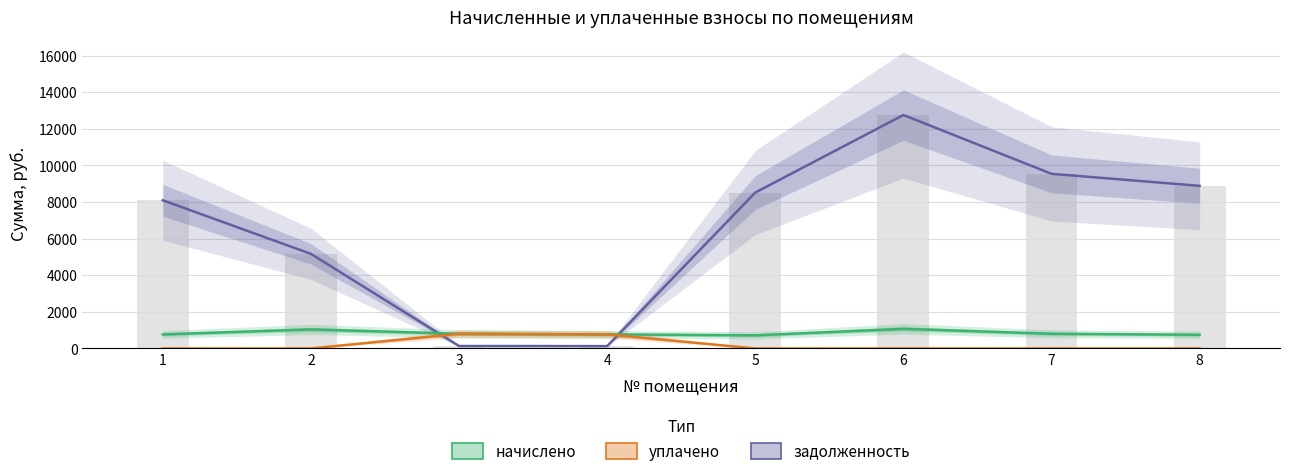

What is the difference between the second highest and second lowest values in the уплачено series?

769.3